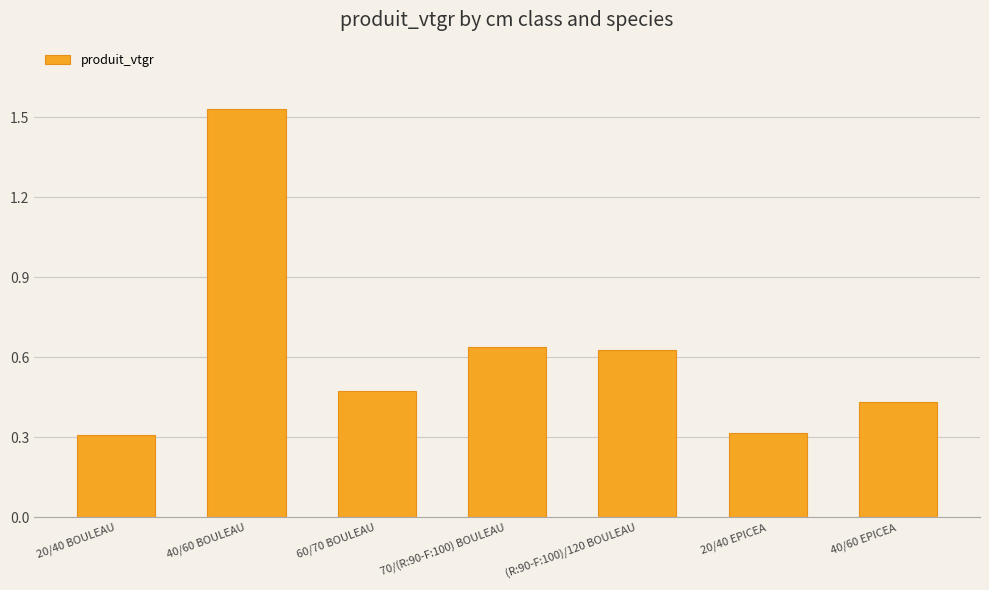

The chart shows a value of 0.3 at 20/40 EPICEA. True or false?

True